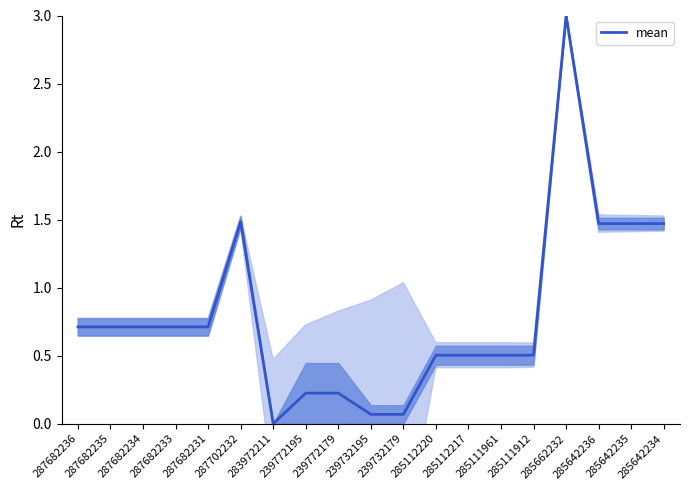

Rank the categories by value from lowest to highest.

283972211, 239732195, 239732179, 239772195, 239772179, 285112220, 285112217, 285111961, 285111912, 287682236, 287682235, 287682234, 287682233, 287682231, 285642236, 285642235, 285642234, 287702232, 285662232